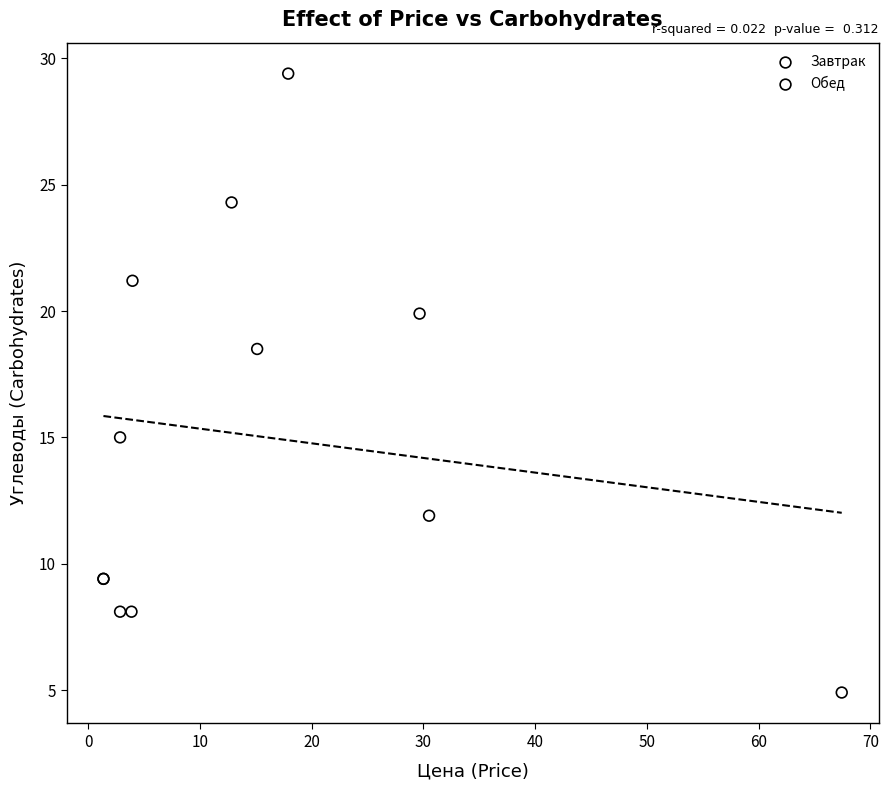

Which series has the widest spread of Y values?

Обед